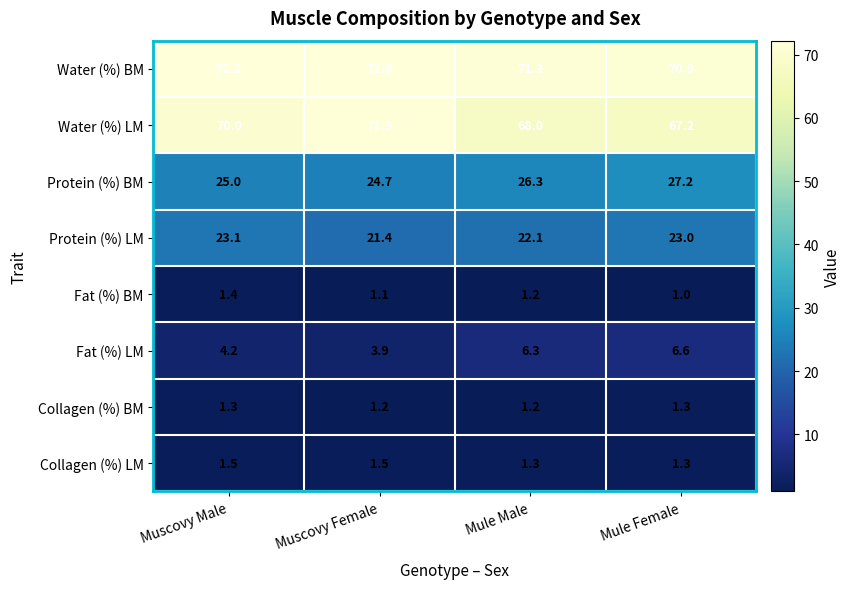

What is the difference between the second highest and minimum values in the Fat (%) LM series?

2.4